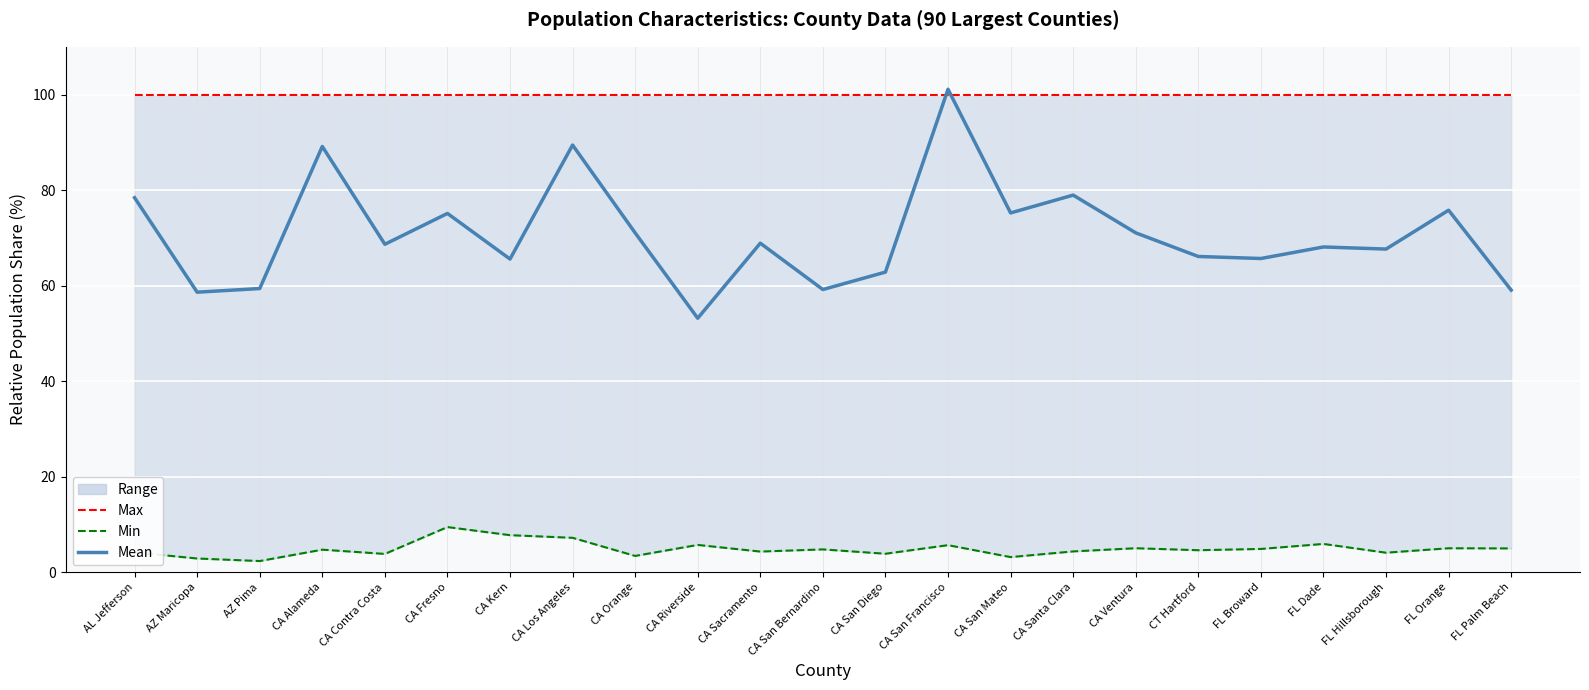

What is the value of the Min point at the 14th from the left?

5.7